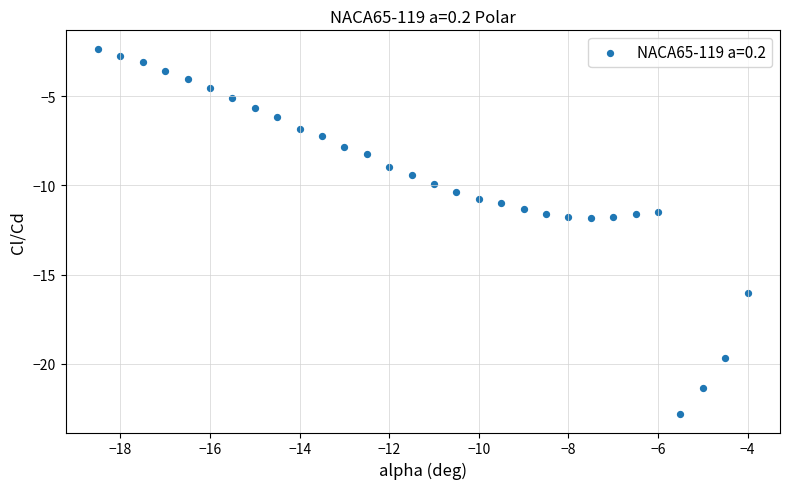

What is the range of X values (max minus min)?

14.5